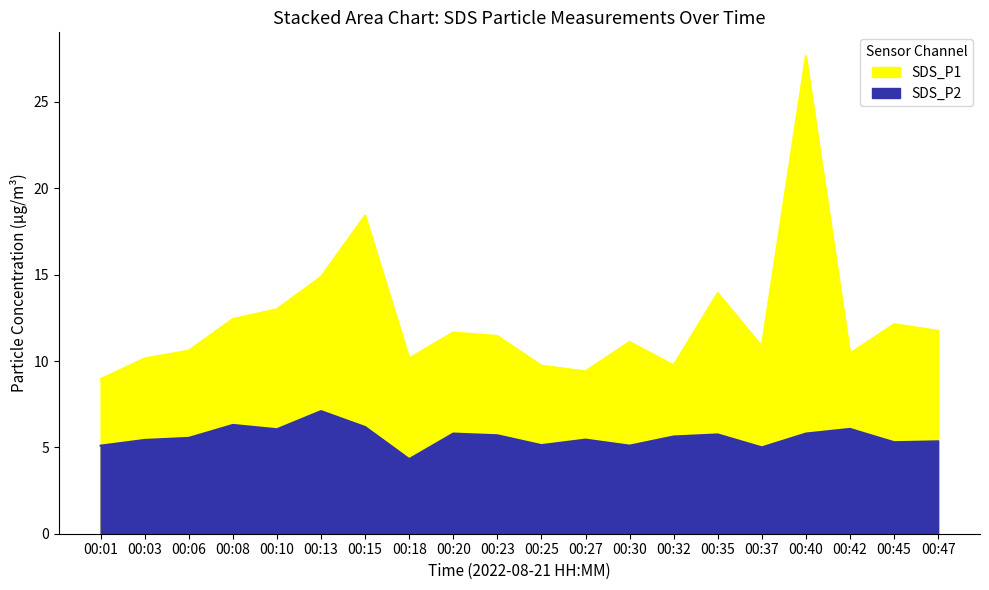

Does the chart have visible grid lines?

No